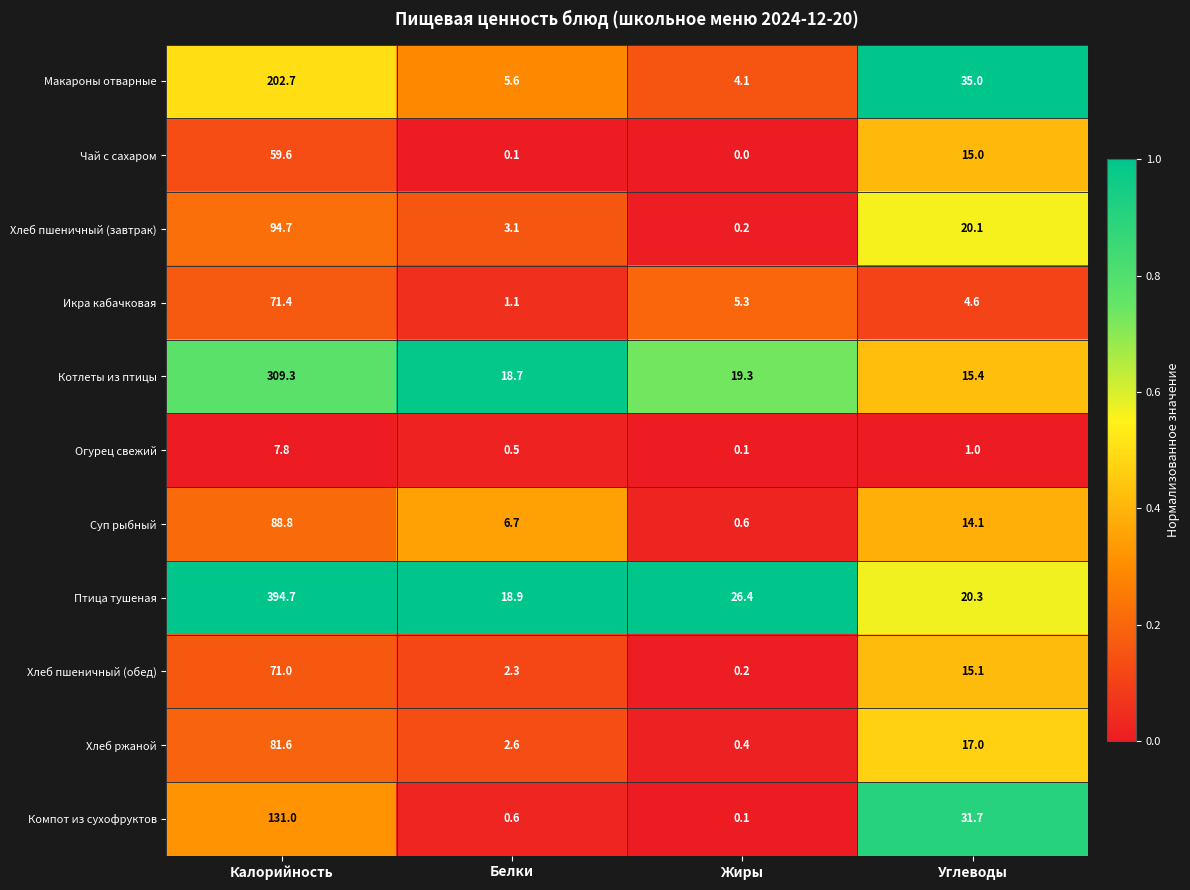

The Хлеб пшеничный (завтрак) series shows 20.1 at Углеводы. True or false?

True